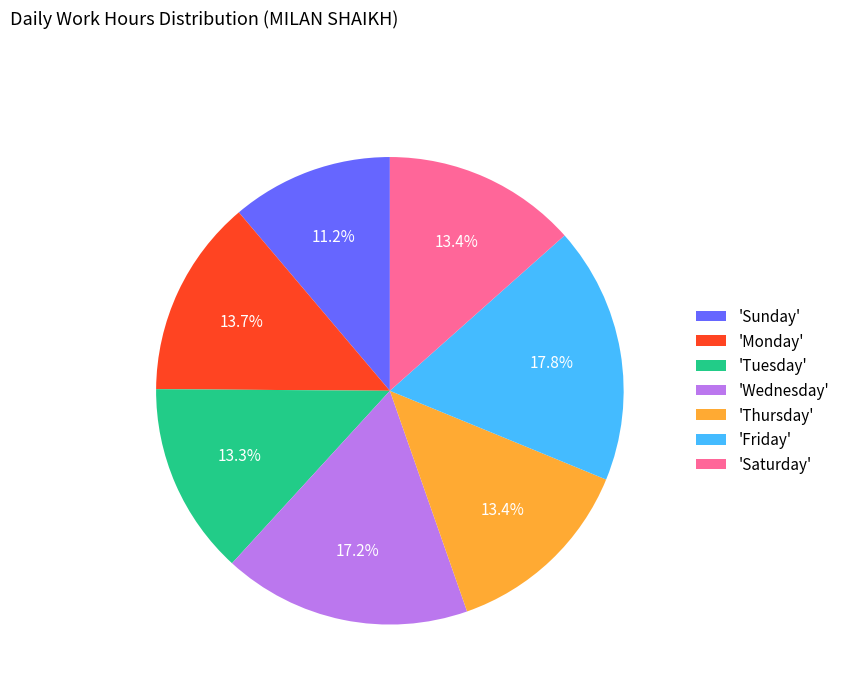

Is there a majority slice in this chart?

No